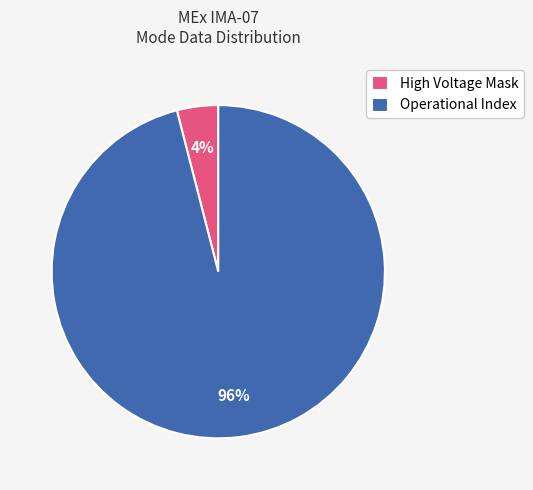

Rank the categories by value from highest to lowest.

Operational Index, High Voltage Mask